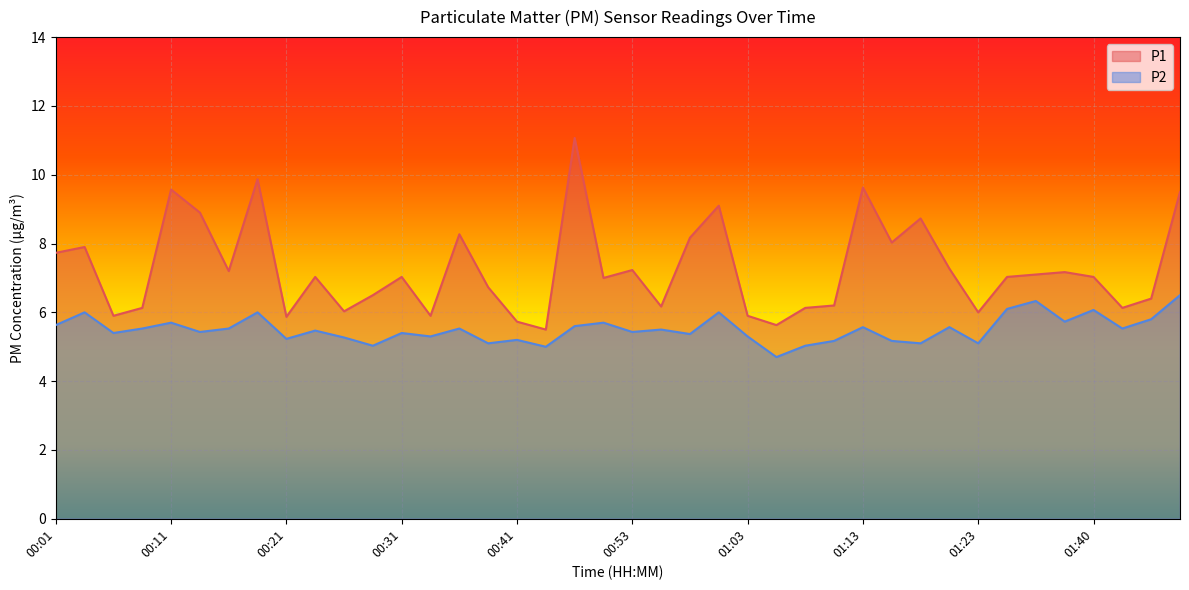

Which label corresponds to the largest value in the chart?

00:48